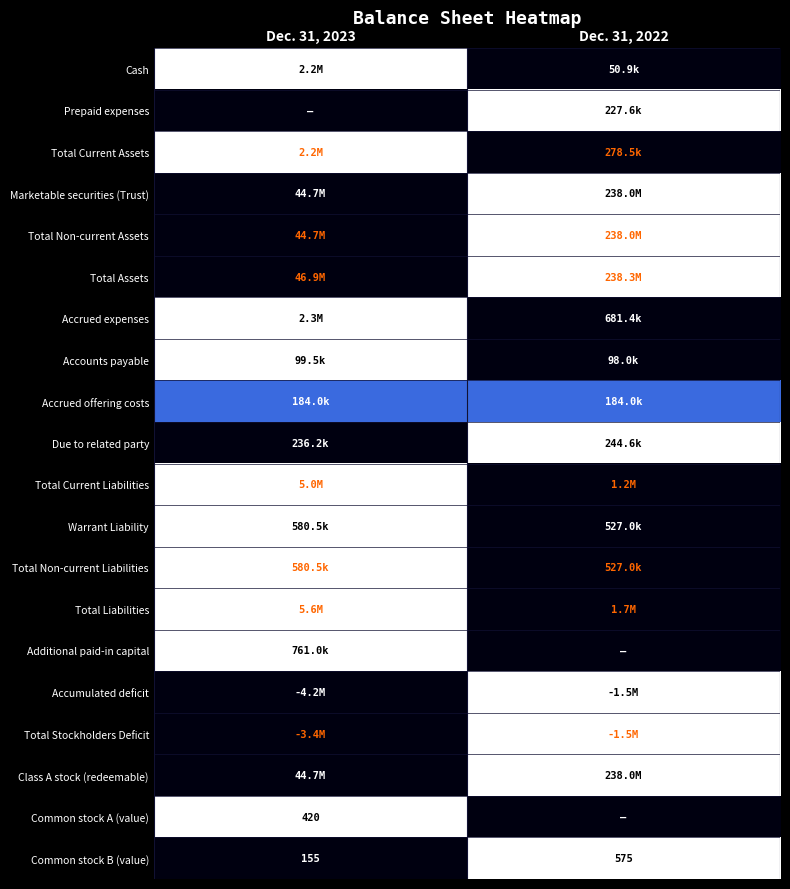

At how many categories does at least one series exceed 0?

2